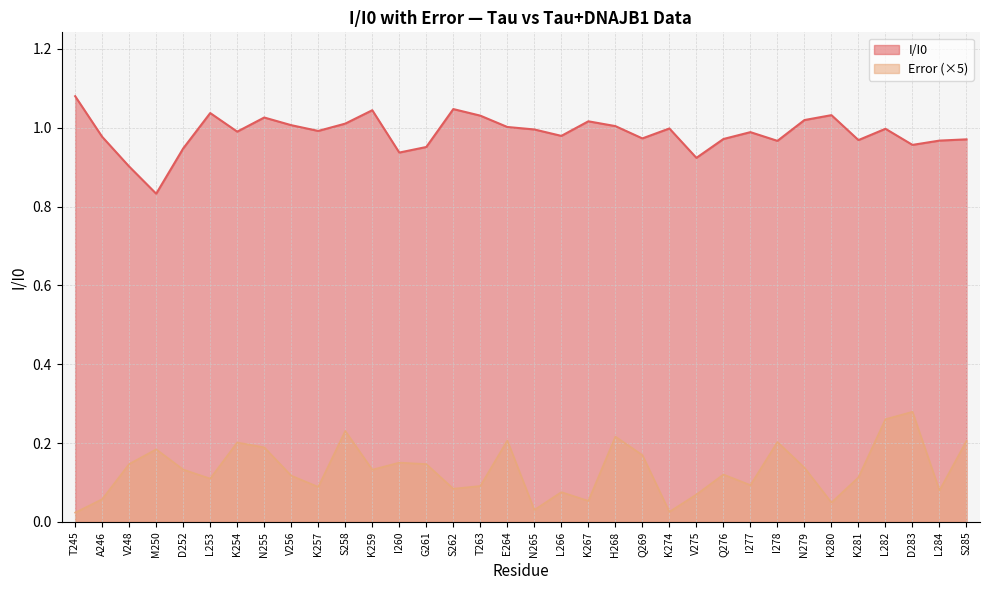

Reading left to right, extract all data points from this chart.

I/I0: T245=1.1	A246=1.0	V248=0.9	M250=0.8	D252=0.9	L253=1.0	K254=1.0	N255=1.0	V256=1.0	K257=1.0	S258=1.0	K259=1.0	I260=0.9	G261=1.0	S262=1.0	T263=1.0	E264=1.0	N265=1.0	L266=1.0	K267=1.0	H268=1.0	Q269=1.0	K274=1.0	V275=0.9	Q276=1.0	I277=1.0	I278=1.0	N279=1.0	K280=1.0	K281=1.0	L282=1.0	D283=1.0	L284=1.0	S285=1.0
Error: T245=0.0	A246=0.1	V248=0.1	M250=0.2	D252=0.1	L253=0.1	K254=0.2	N255=0.2	V256=0.1	K257=0.1	S258=0.2	K259=0.1	I260=0.2	G261=0.1	S262=0.1	T263=0.1	E264=0.2	N265=0.0	L266=0.1	K267=0.1	H268=0.2	Q269=0.2	K274=0.0	V275=0.1	Q276=0.1	I277=0.1	I278=0.2	N279=0.1	K280=0.0	K281=0.1	L282=0.3	D283=0.3	L284=0.1	S285=0.2